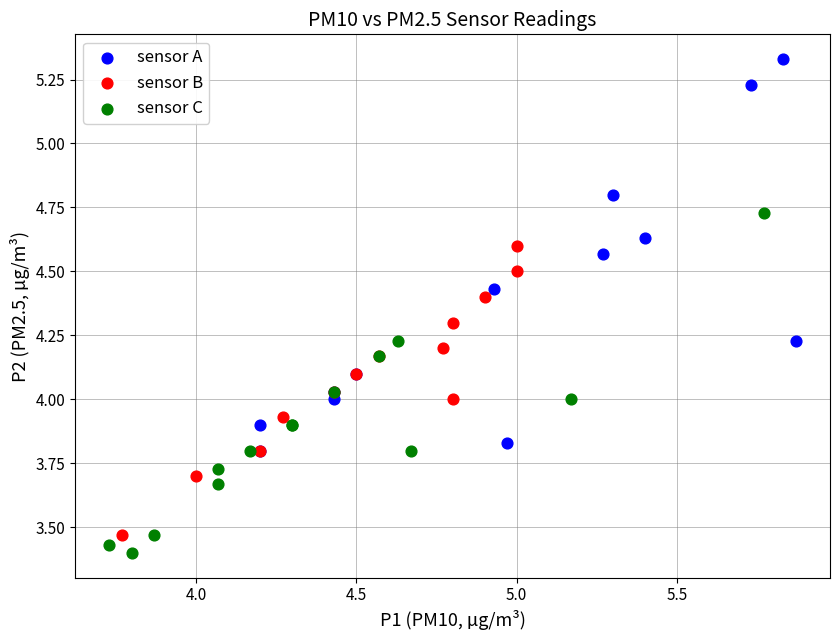

What are all the series names shown in the legend?

sensor A, sensor B, sensor C